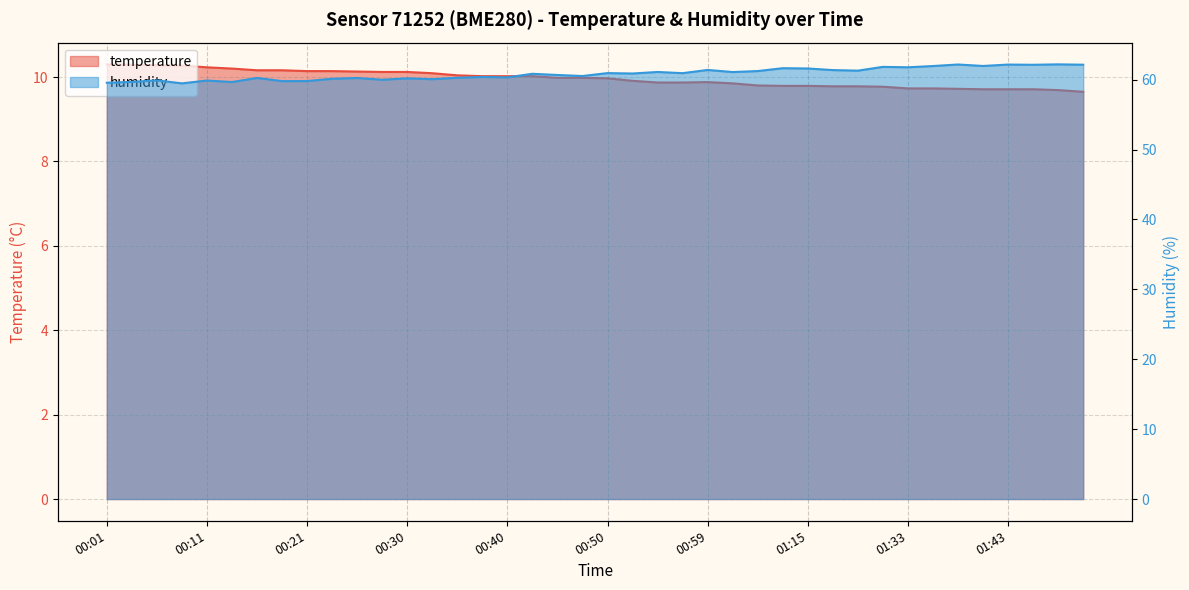

At which category does humidity reach its first local valley?

00:08